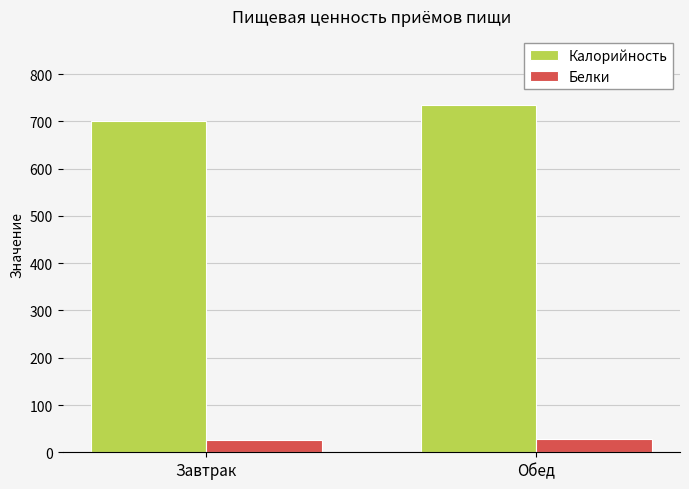

What position from the right is Обед?

1